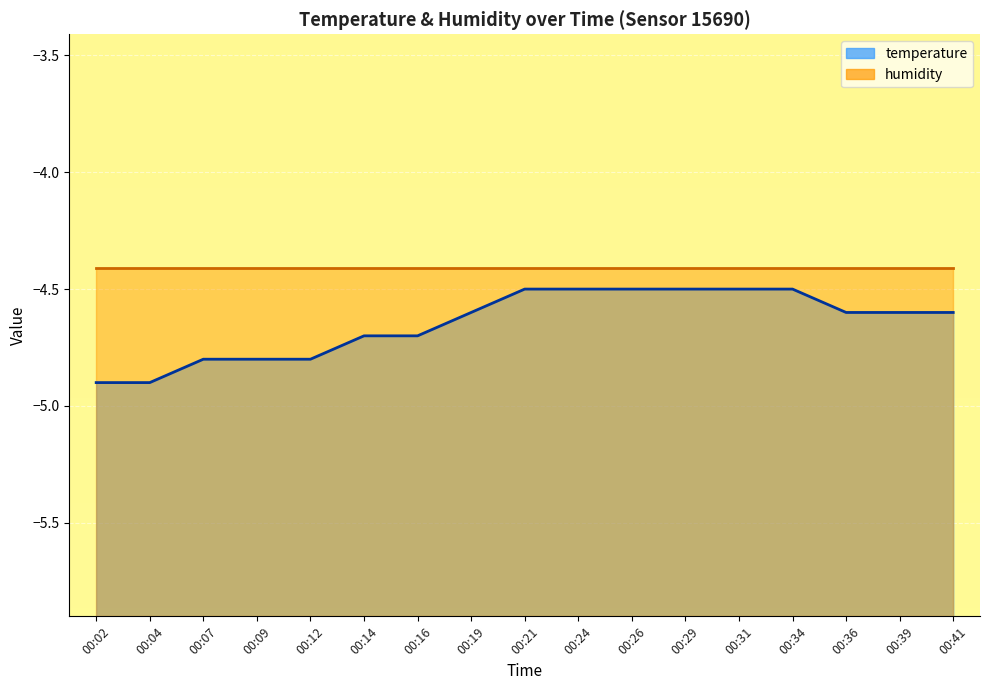

What is the value of the 1st point from the left?

-4.9